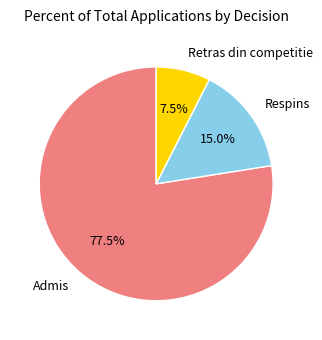

The Respins slice represents 25% of the pie. True or false?

False